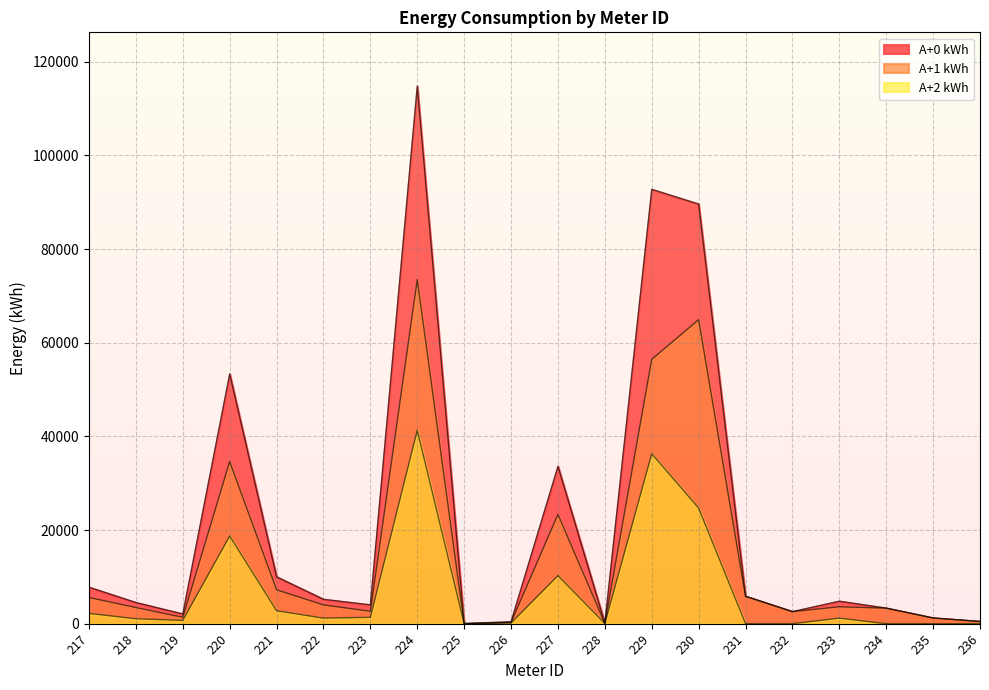

True or false: A+1 kWh and A+2 kWh intersect in this chart.

False